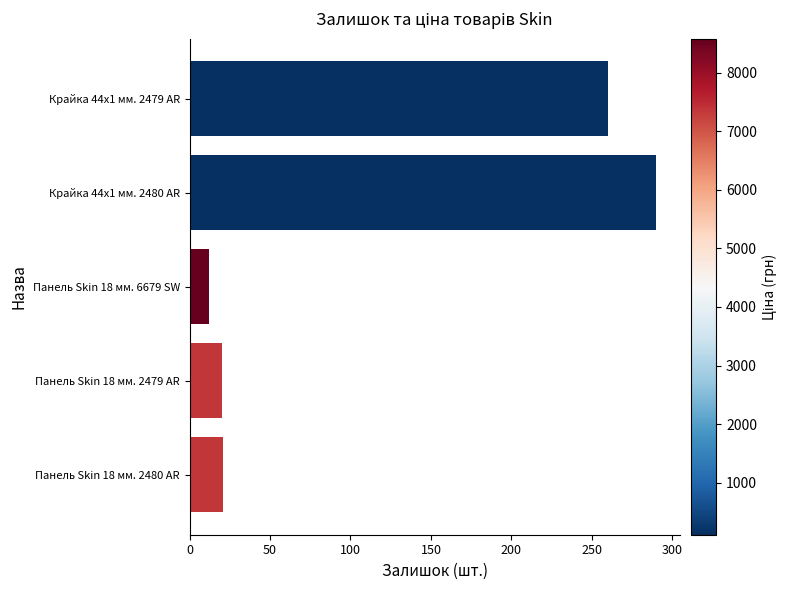

The chart shows a value of 20 at Панель Skin 18 мм. 2479 AR. True or false?

True